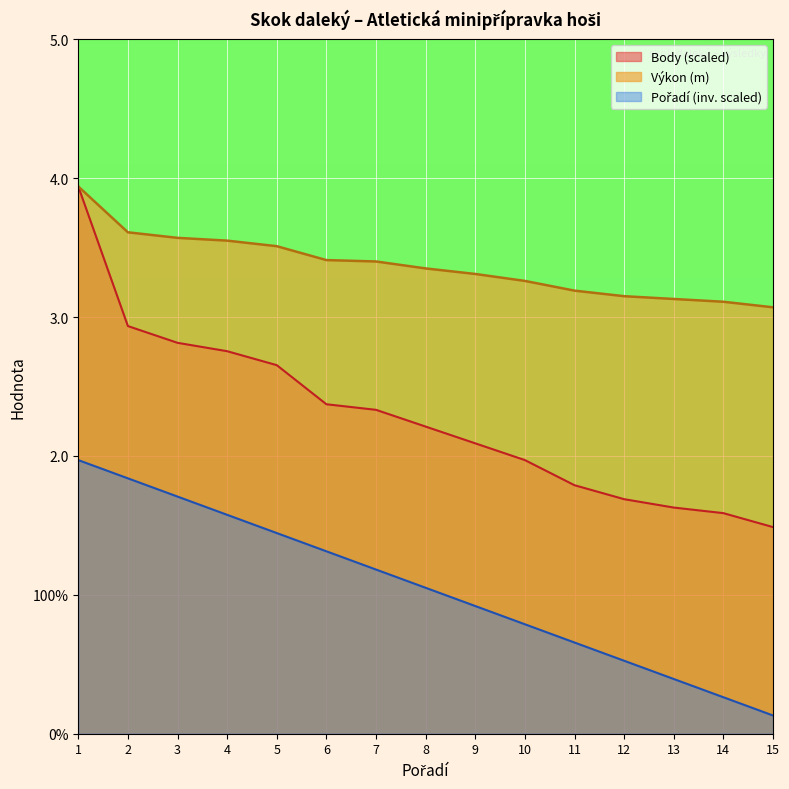

Reading left to right, list all the values displayed in this chart.

Výkon: 1=3.9	2=3.6	3=3.6	4=3.5	5=3.5	6=3.4	7=3.4	8=3.4	9=3.3	10=3.3	11=3.2	12=3.1	13=3.1	14=3.1	15=3.1
Body: 1=3.9	2=2.9	3=2.8	4=2.8	5=2.7	6=2.4	7=2.3	8=2.2	9=2.1	10=2.0	11=1.8	12=1.7	13=1.6	14=1.6	15=1.5
Pořadí: 1=2.0	2=1.8	3=1.7	4=1.6	5=1.4	6=1.3	7=1.2	8=1.1	9=0.9	10=0.8	11=0.7	12=0.5	13=0.4	14=0.3	15=0.1